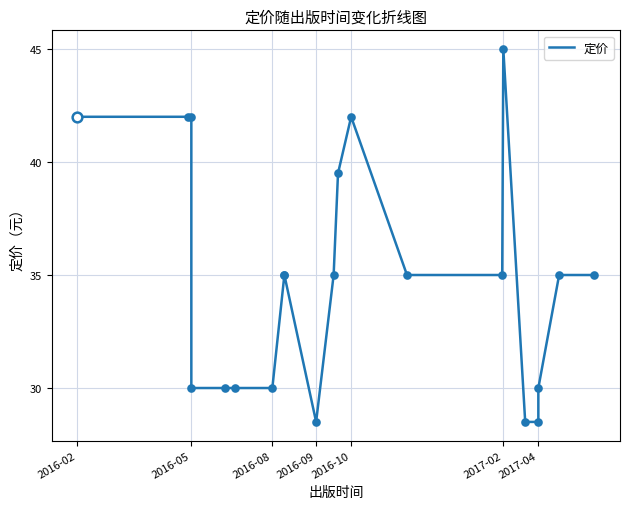

What is the sum of all values?

733.0